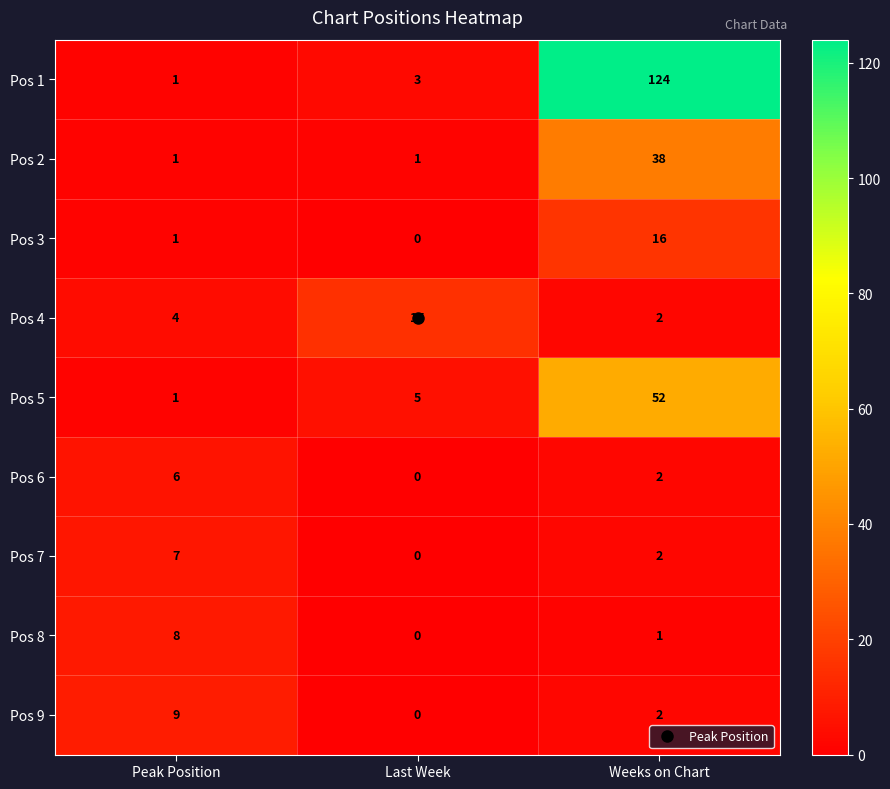

Which category has the highest value across all series?

Weeks on Chart